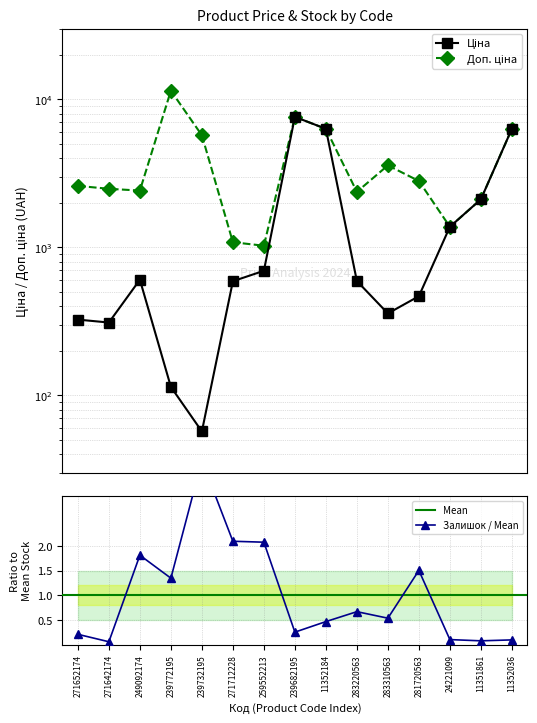

What is the approximate value of Ціна at 11352036?

6308.8